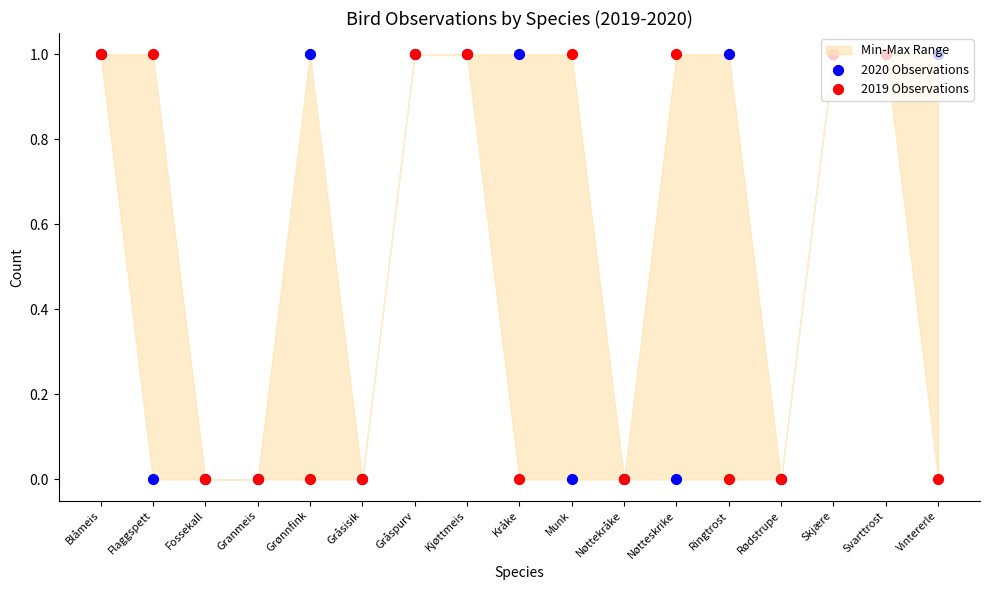

At how many categories does at least one series exceed 0?

12